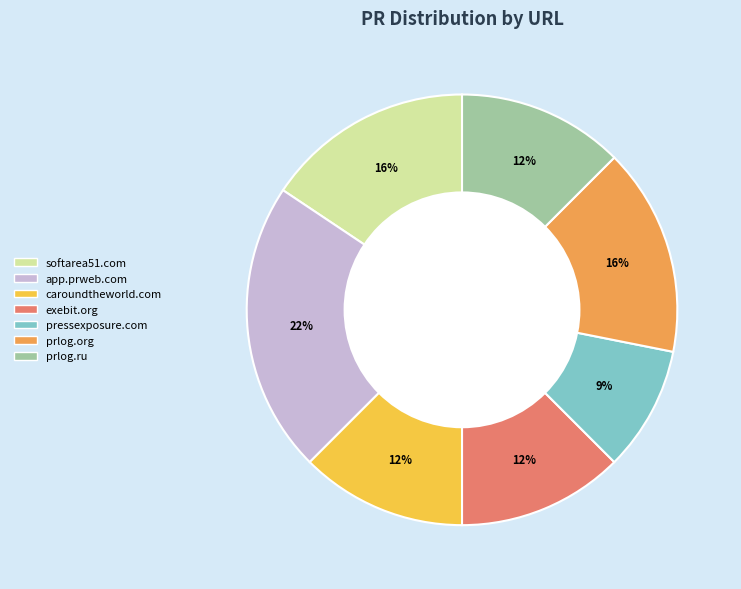

Does any single category account for the majority?

No